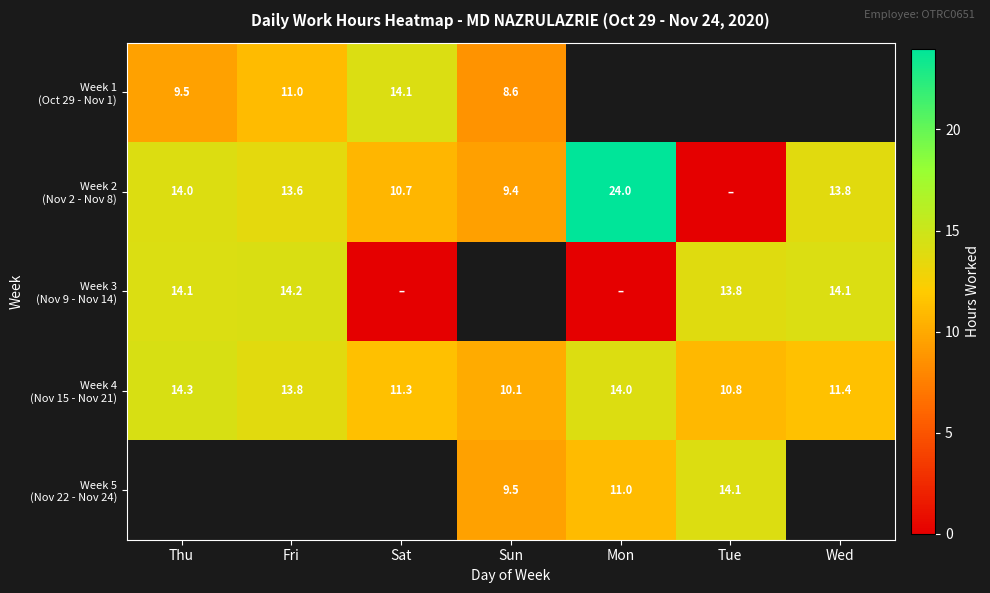

Count the number of data series in this chart.

5